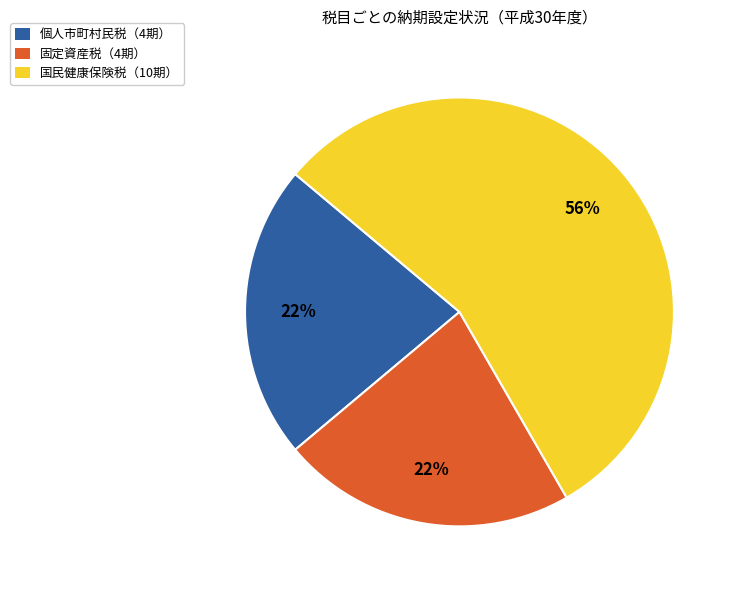

How many slices are in this pie chart?

3